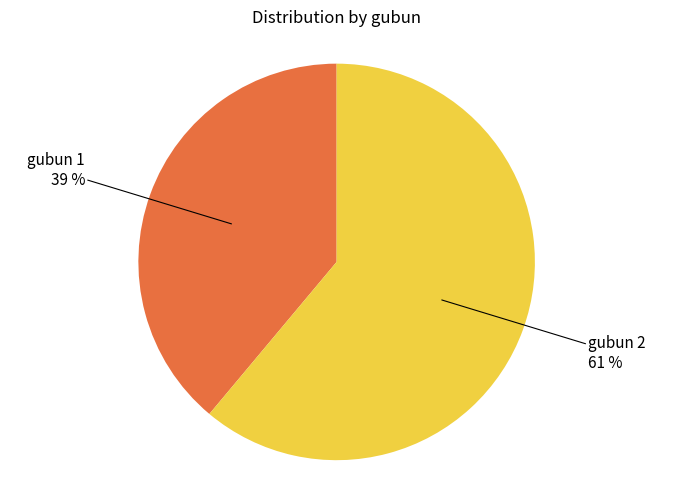

To the nearest percent, what is the average slice percentage?

50%